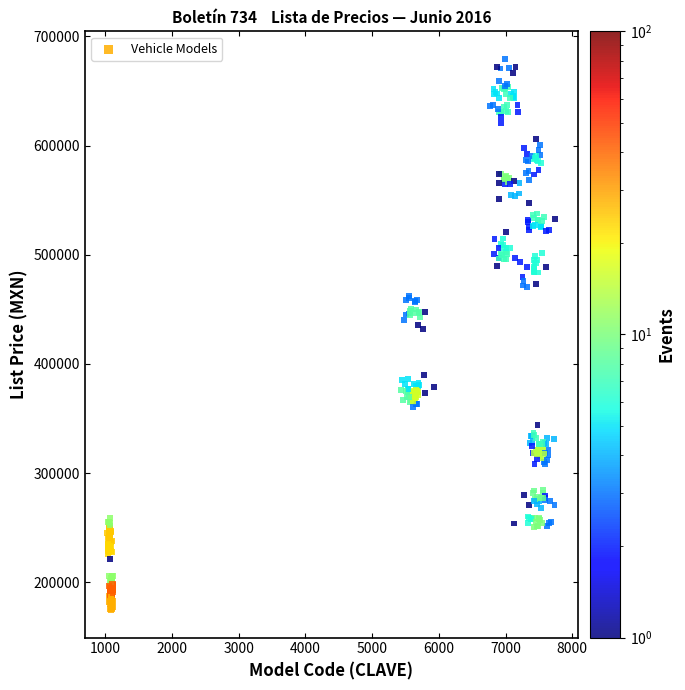

What is the range of Y values (max minus min)?

504754.3